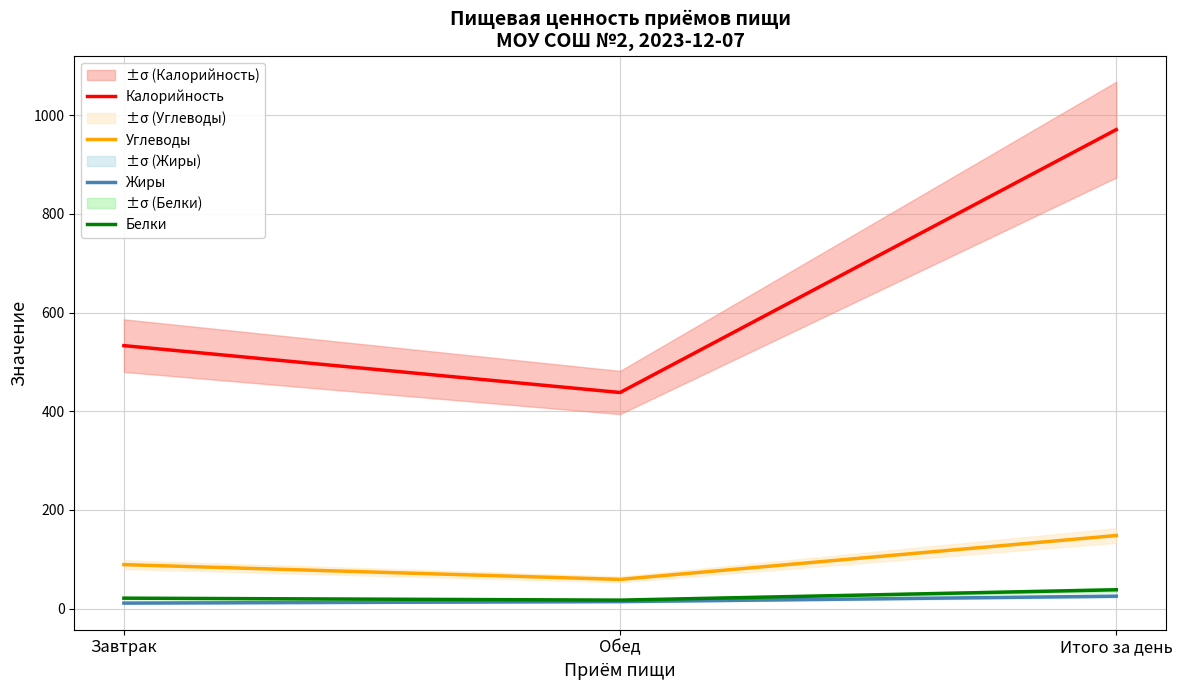

Which series has the largest range (max minus min)?

Калорийность